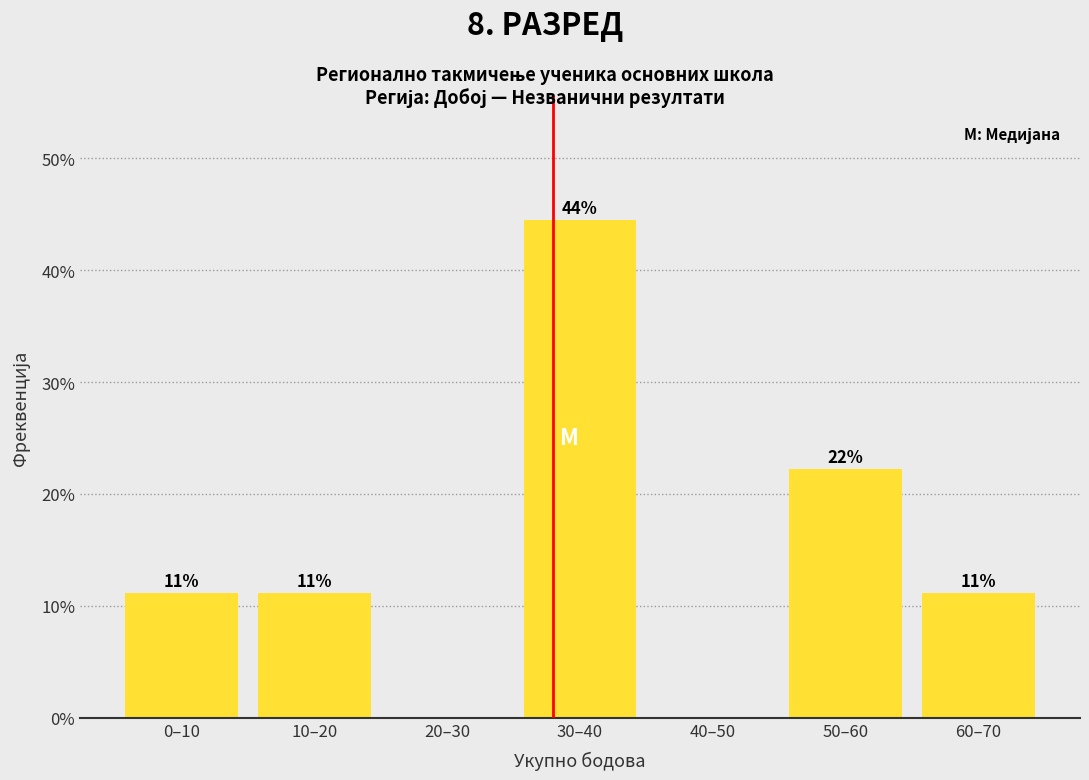

Are the bars horizontal?

No